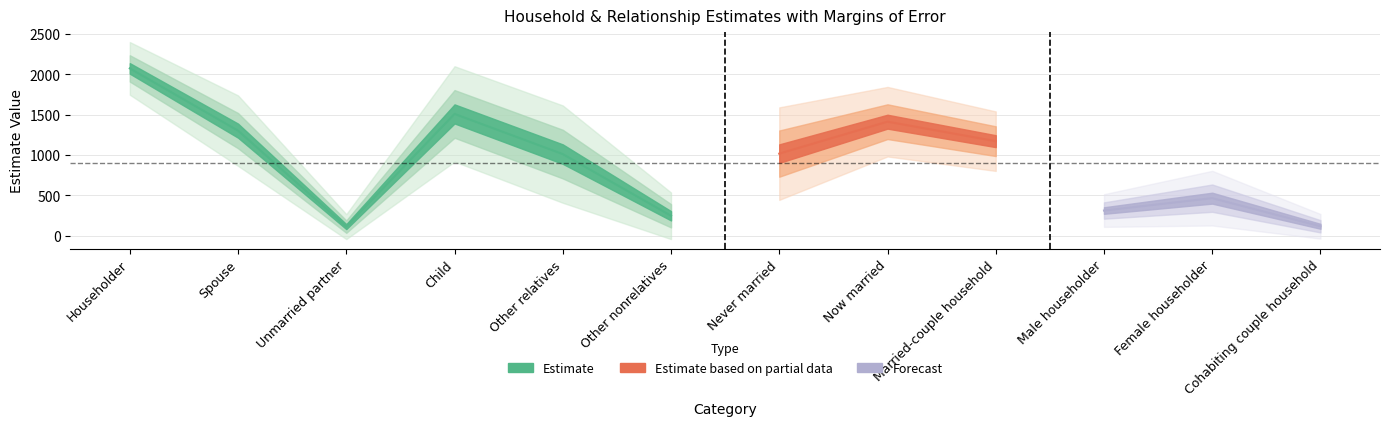

Does the chart display data point markers on the line(s)?

No